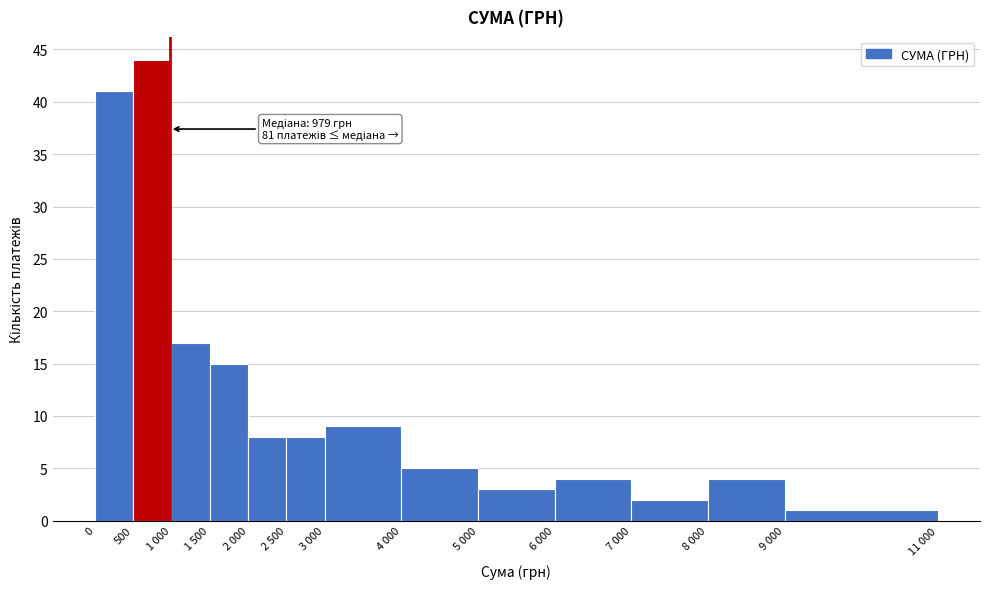

Reading right to left, transcribe all the data shown in this chart.

1	4	2	4	3	5	9	8	8	15	17	44	41